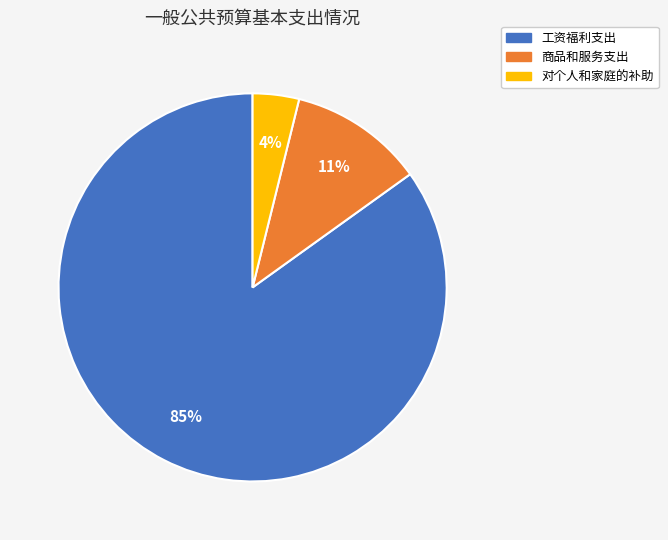

The 工资福利支出 slice represents 75% of the pie. True or false?

False